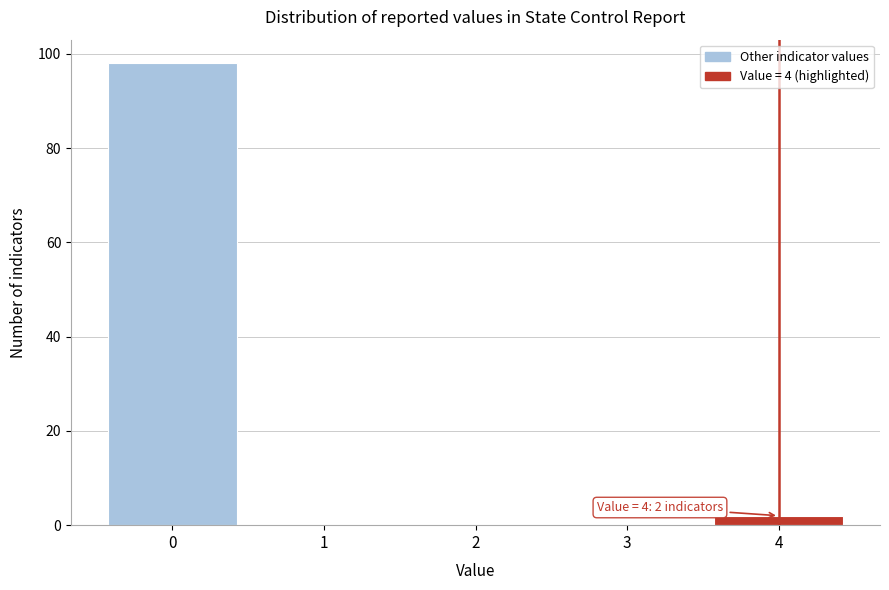

Reading left to right, extract all data points from this chart.

0=98	1=0	2=0	3=0	4=2